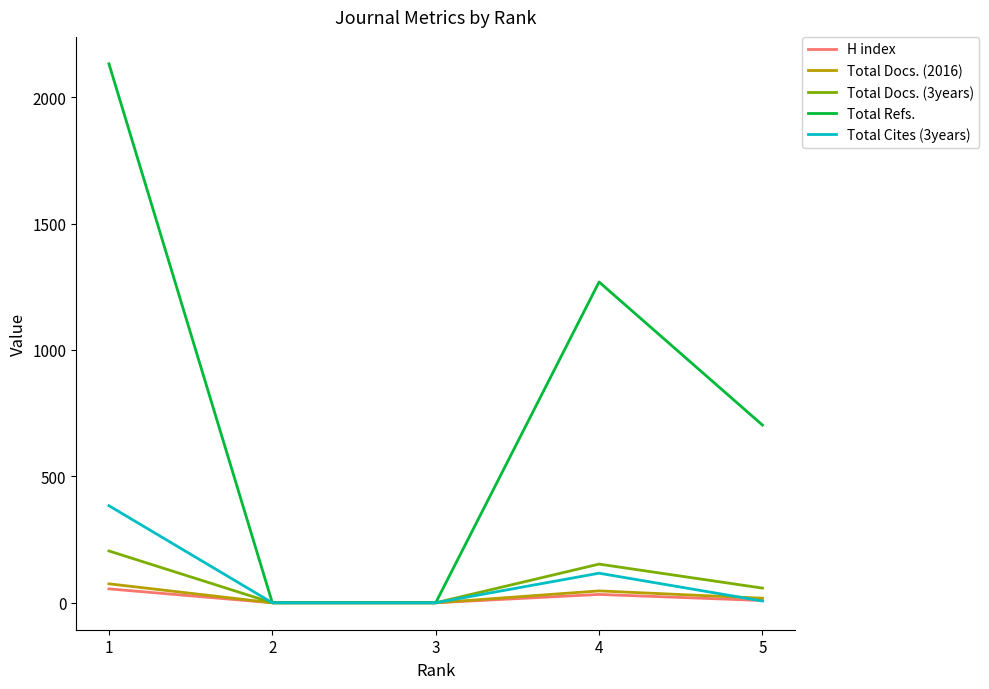

List the series in order of their peak value, highest first.

Total Refs., Total Cites (3years), Total Docs. (3years), Total Docs. (2016), H index